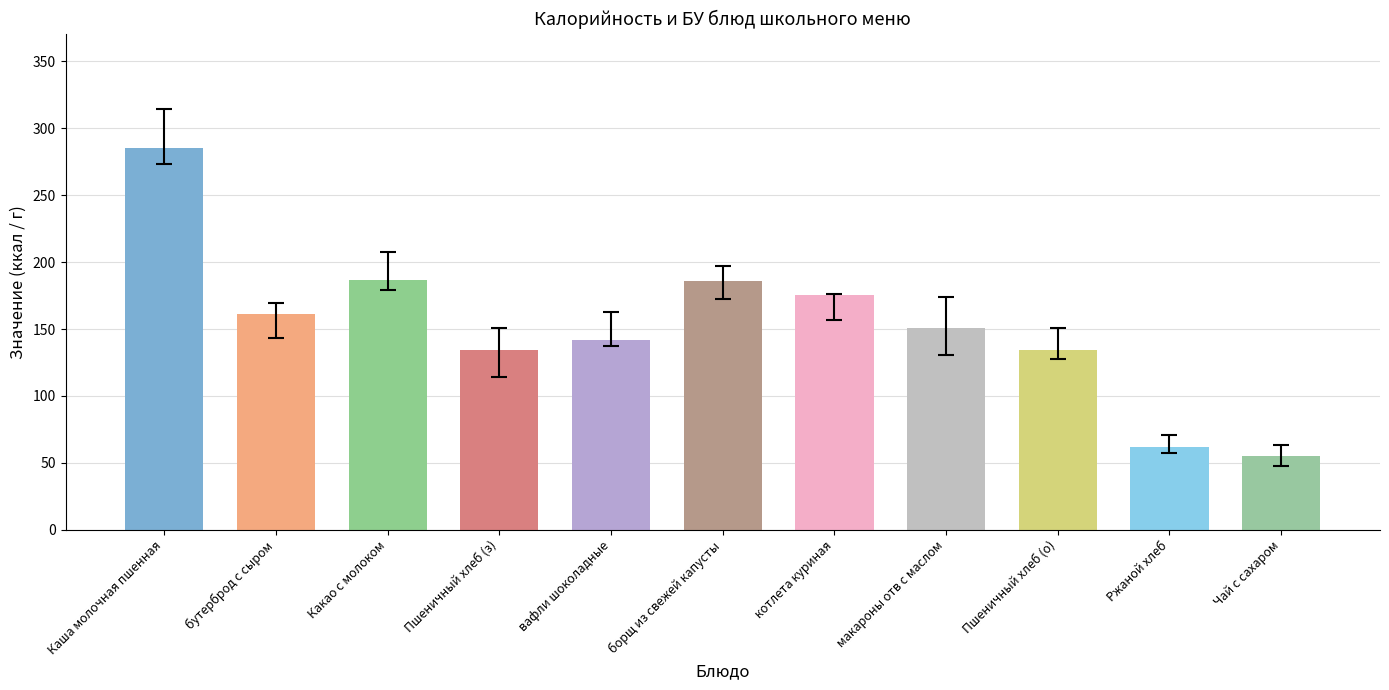

The калорийность series shows 89.2 at 4. True or false?

False